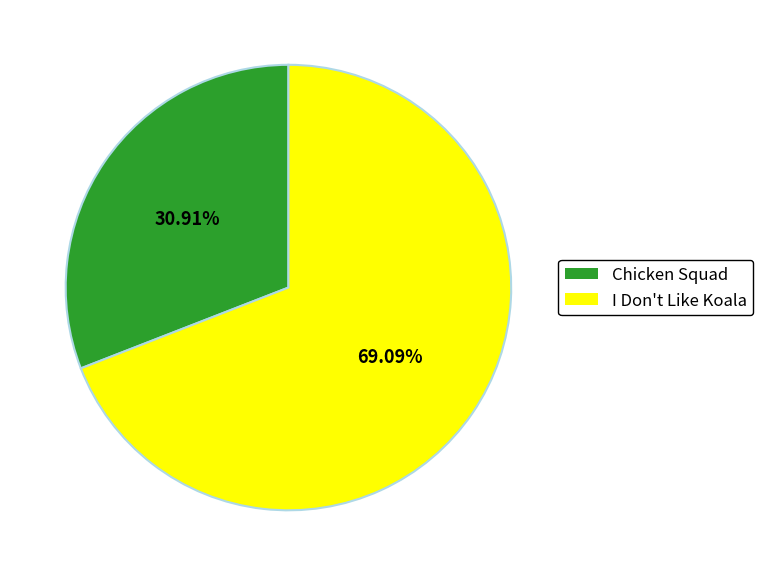

Is it true that I Don't Like Koala is 56% of the pie?

False